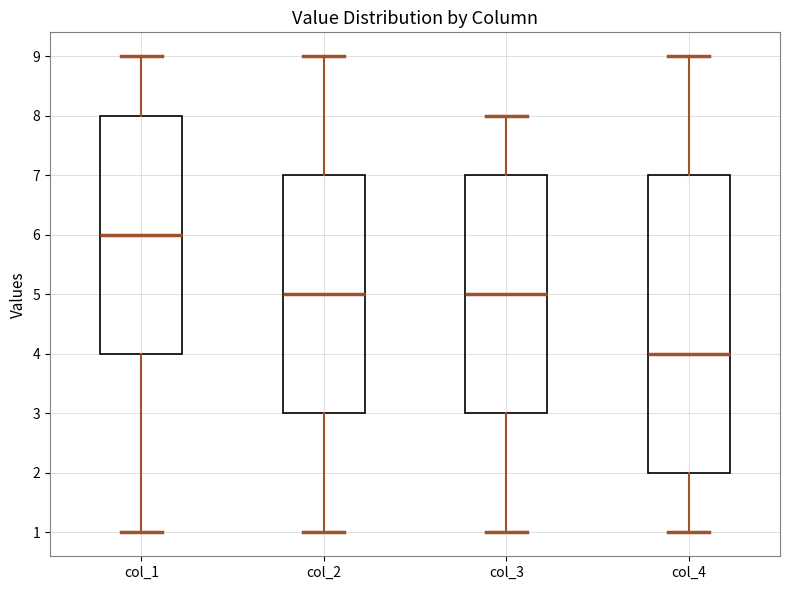

Reading left to right, read every box against the y-axis: the position of its median line, the range the box covers, and the ends of its whiskers. The values are not printed on the chart, so give them approximately, as read against the axis.

col_1: median 6, box 4 to 8, whiskers 1 to 9
col_2: median 5, box 3 to 7, whiskers 1 to 9
col_3: median 5, box 3 to 7, whiskers 1 to 8
col_4: median 4, box 2 to 7, whiskers 1 to 9